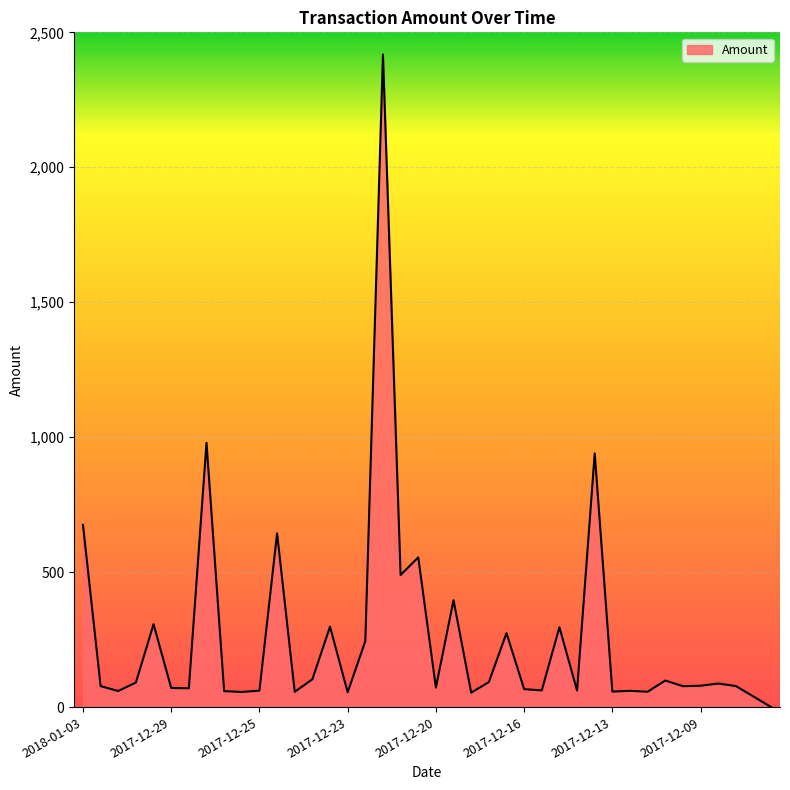

What is the difference between the maximum and minimum values?

2418.0